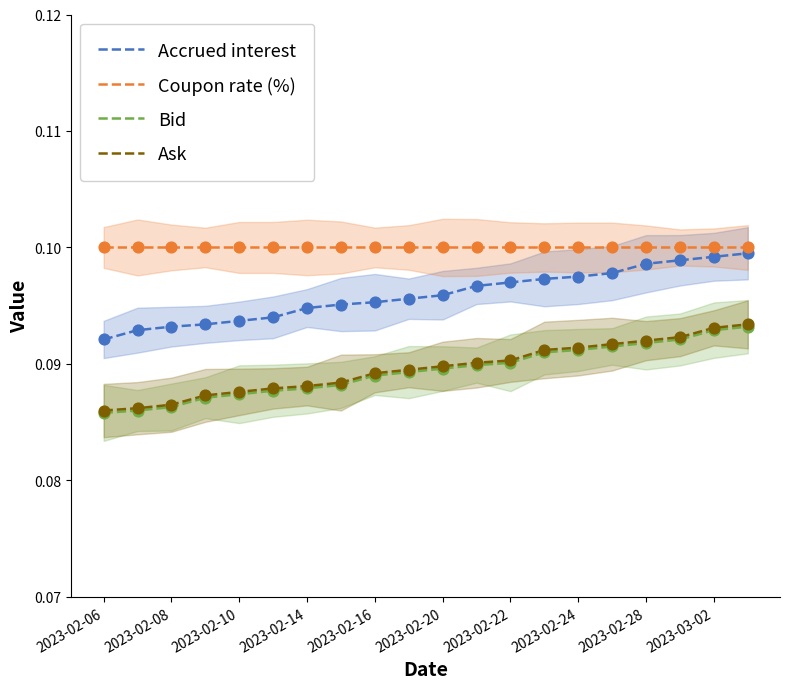

Is the value of Accrued interest at 12 greater than the value of Coupon rate (%) at 19?

No